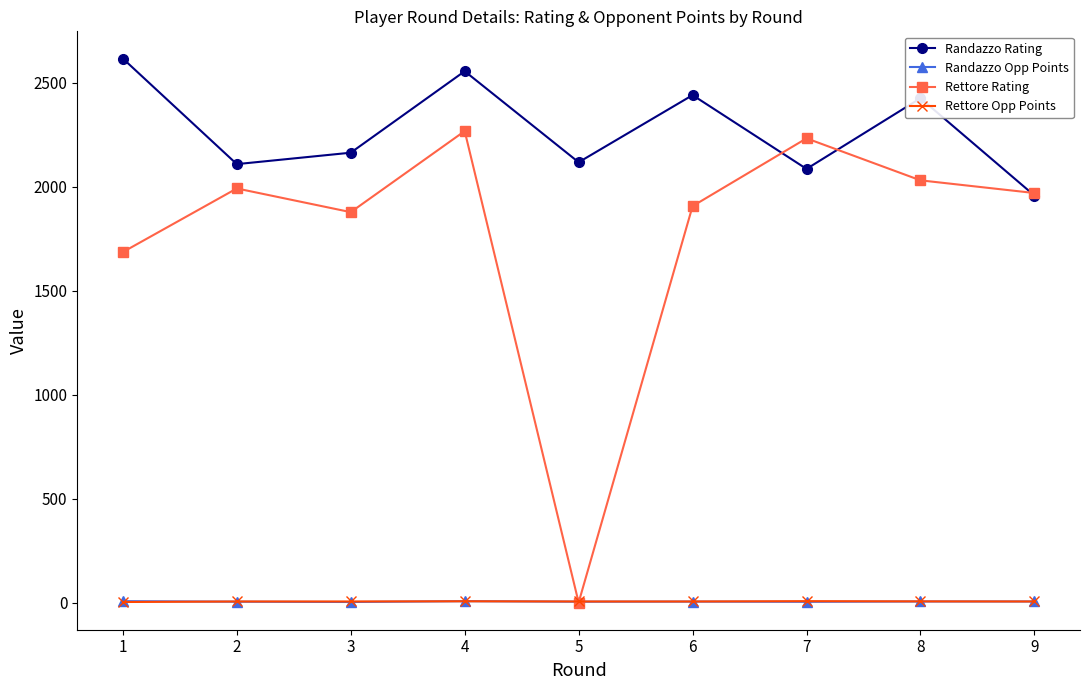

How many intersections are there between Rettore Opp Points and Rettore Rating?

2